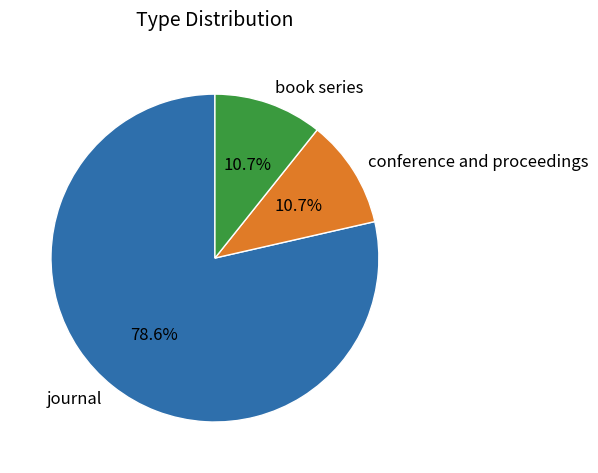

Combined, do journal and conference and proceedings account for over 50%?

Yes